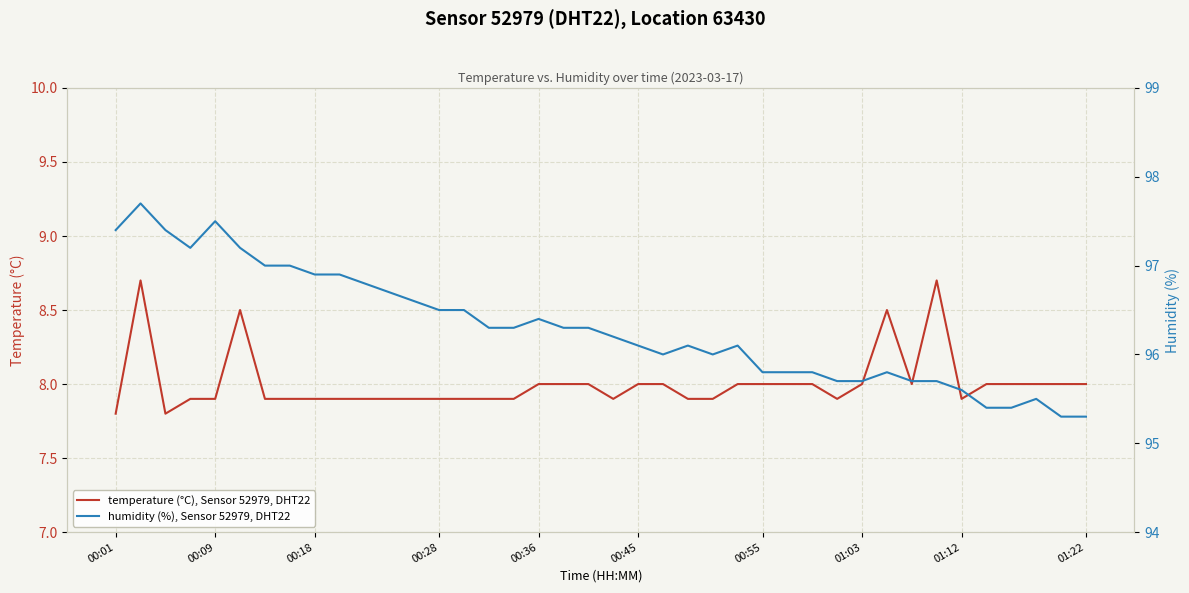

Rank the series by their average value, from lowest to highest.

temperature (°C), Sensor 52979, DHT22, humidity (%), Sensor 52979, DHT22